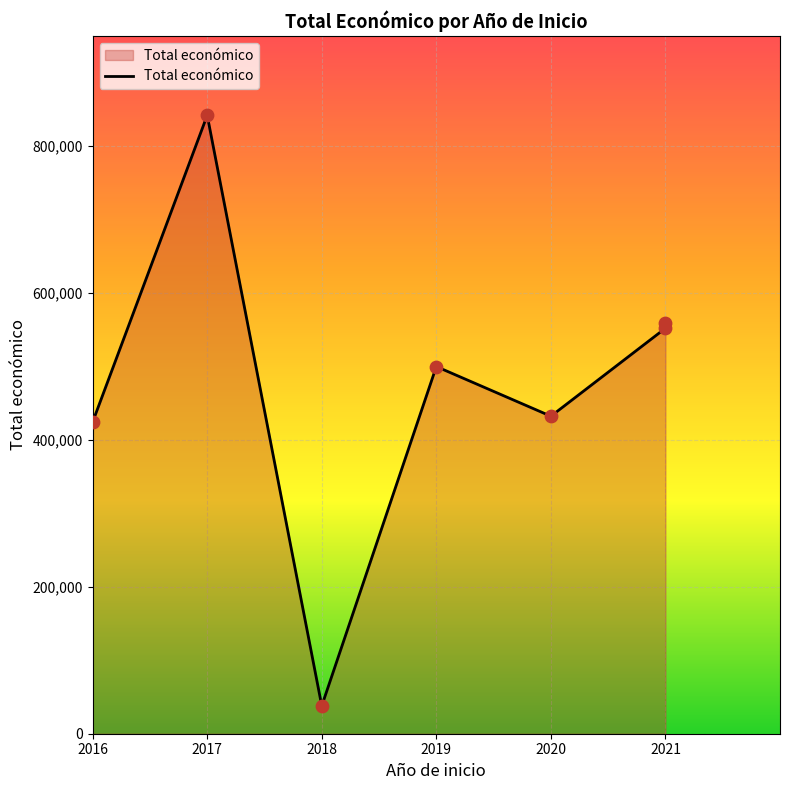

Between 2021 and 2018, which is larger?

2021